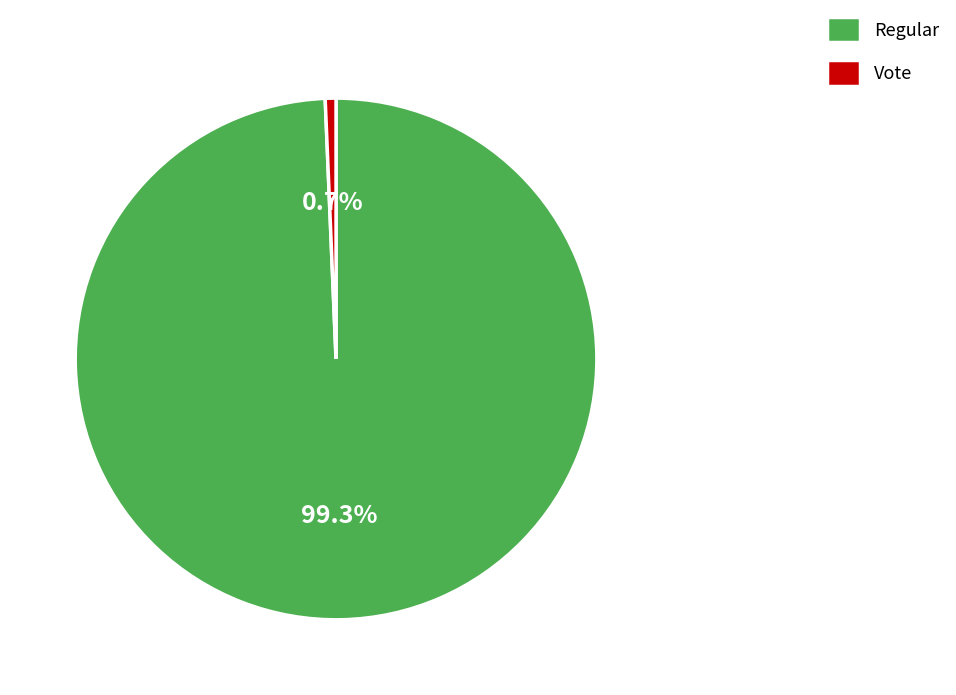

To the nearest percent, what is the combined percentage of Vote and Regular?

100%